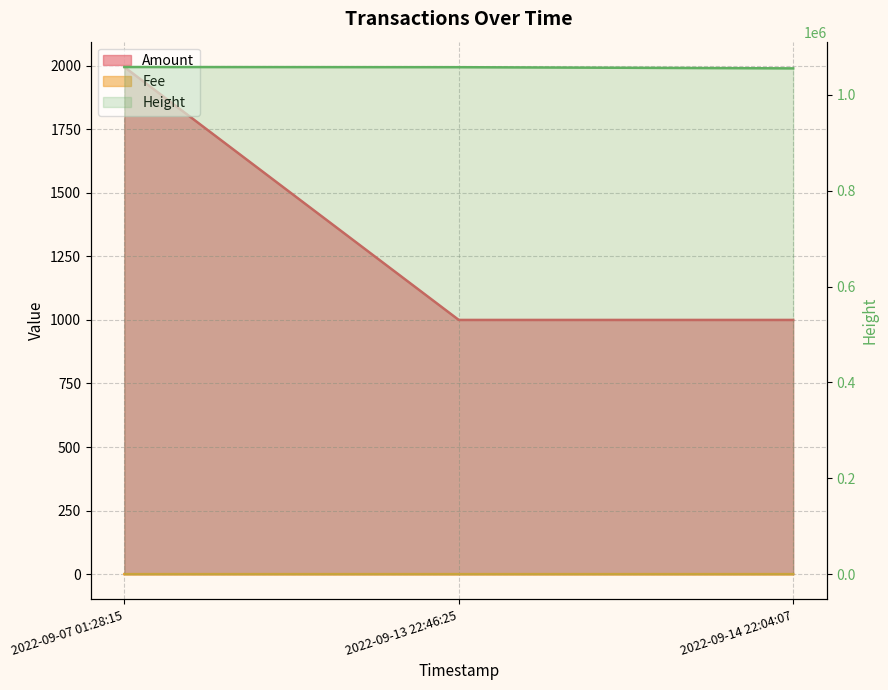

Which series has the widest spread of values?

Height